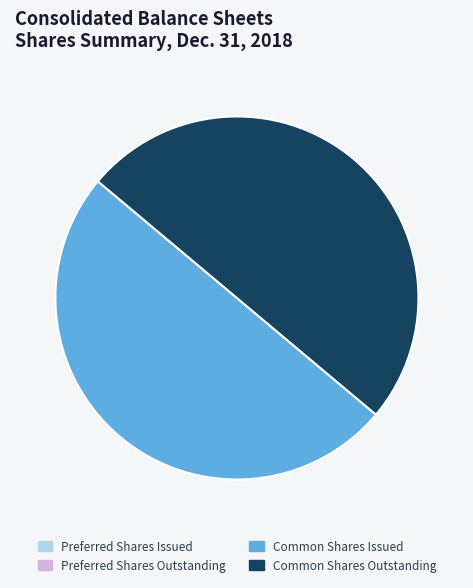

Do Common Shares Issued and Common Shares Outstanding together represent more than half of the pie?

Yes